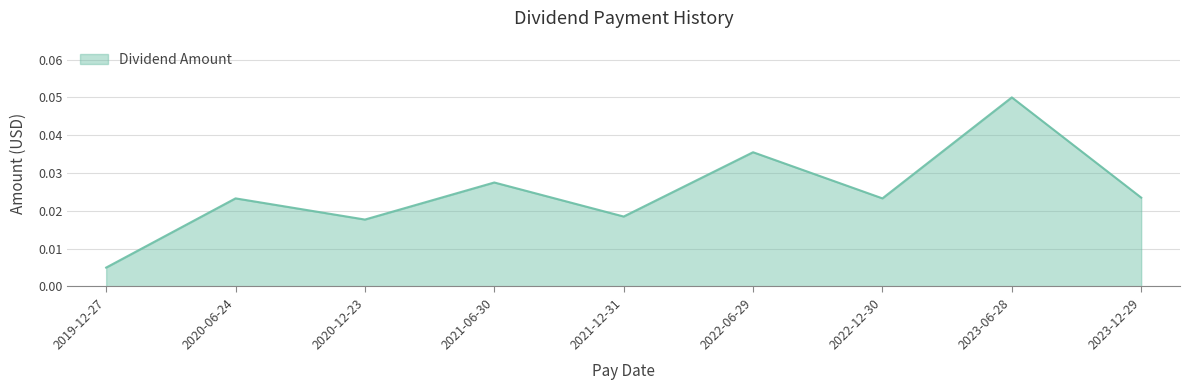

What position from the right is 2021-12-31?

5